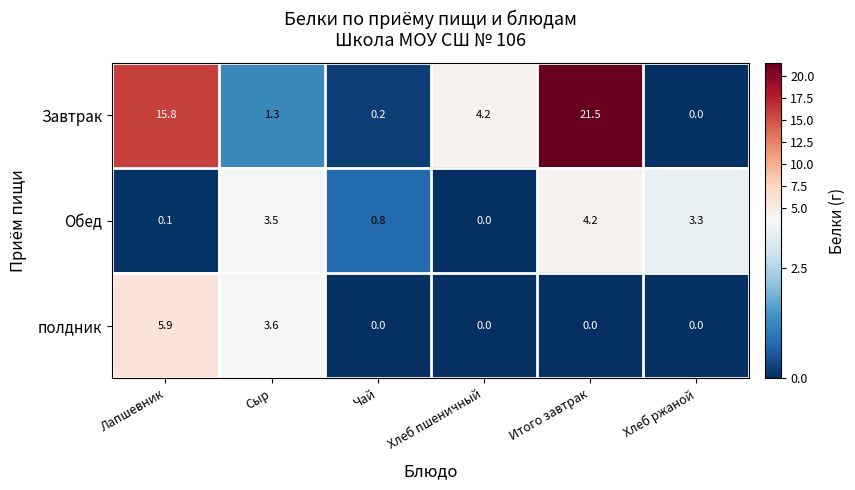

True or false: Завтрак has a value of 27.7 at Лапшевник.

False